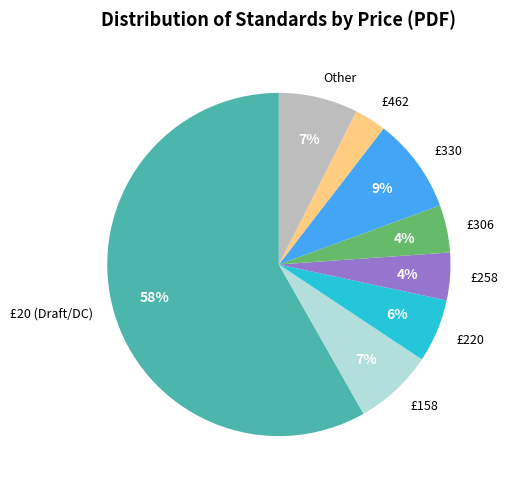

The £158 slice represents 1% of the pie. True or false?

False